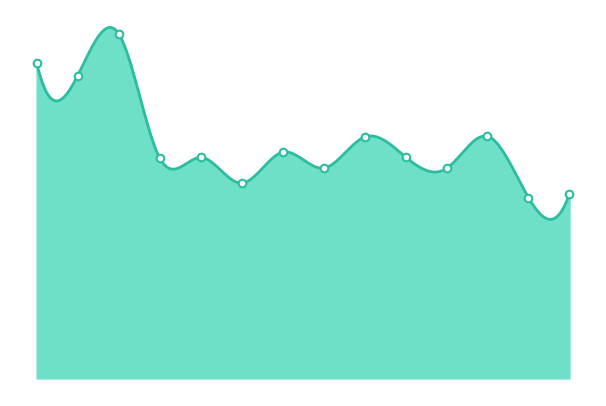

Is this an area chart (filled region under the line)?

Yes